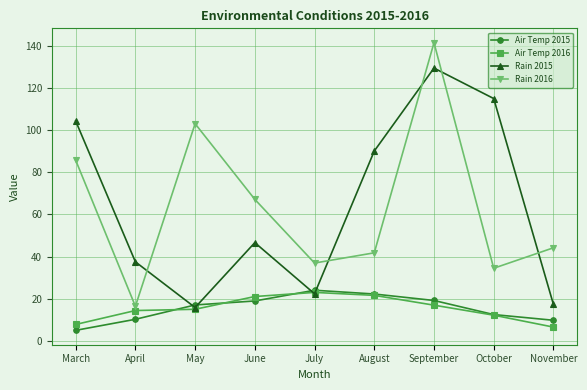

True or false: Rain 2016 and Air Temp 2016 intersect in this chart.

False